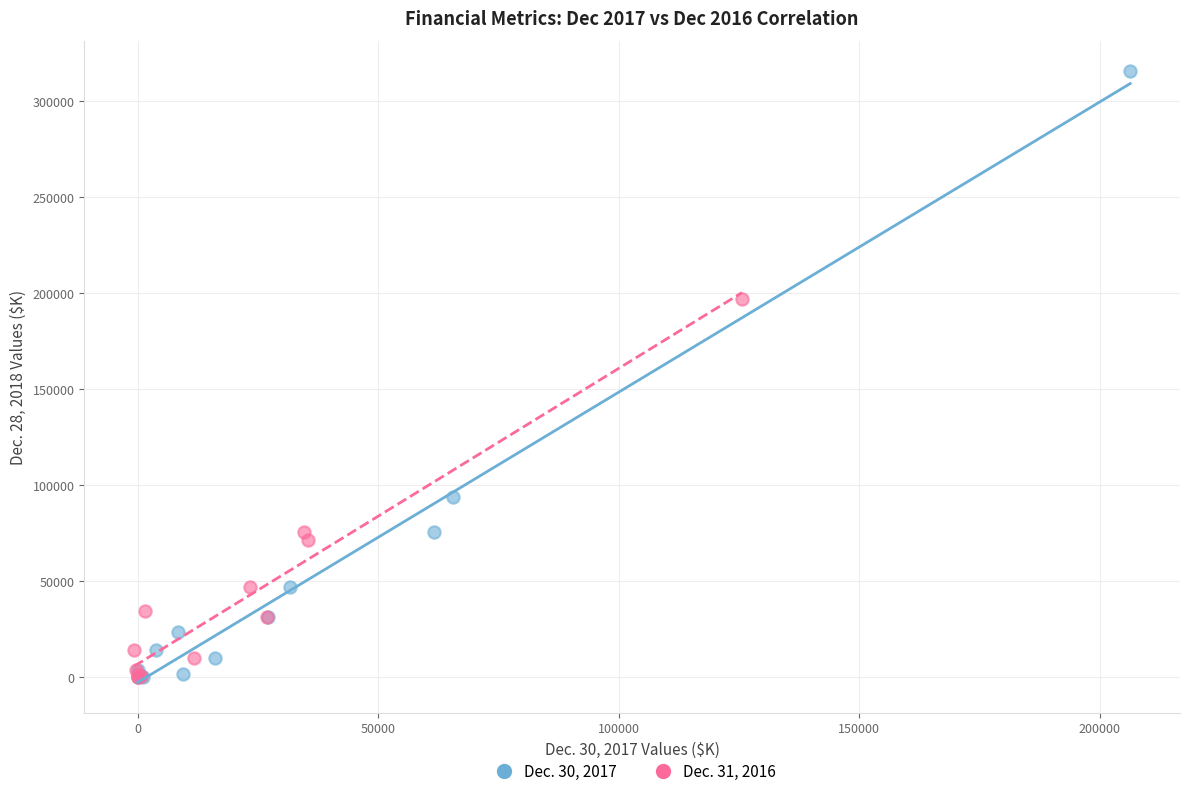

Which series has the widest spread of Y values?

Dec. 30, 2017